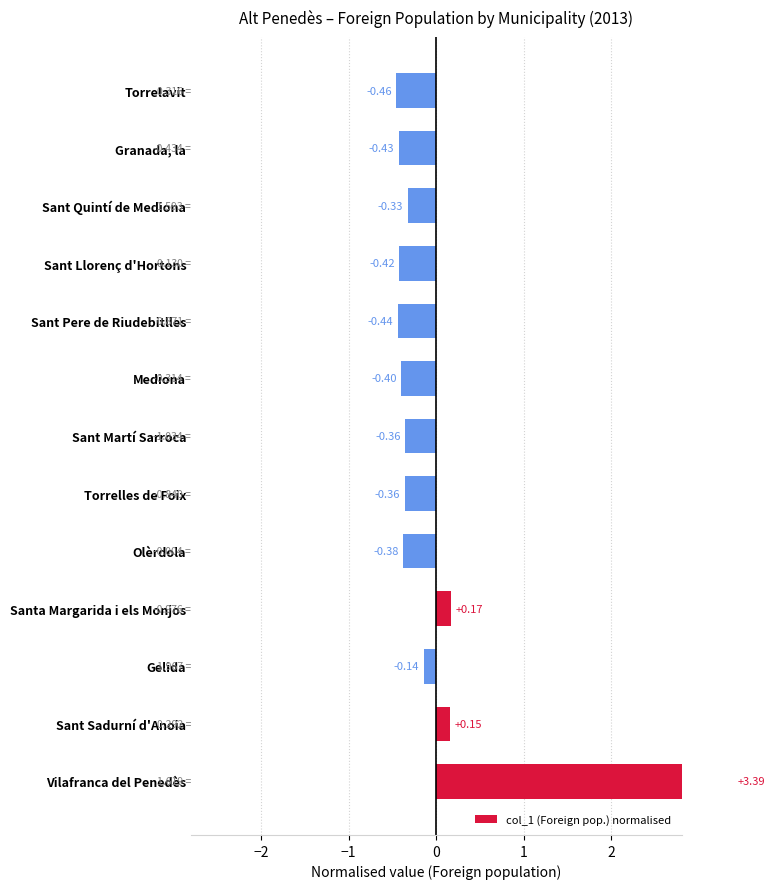

Which has a higher value, Olèrdola or Sant Martí Sarroca?

Sant Martí Sarroca